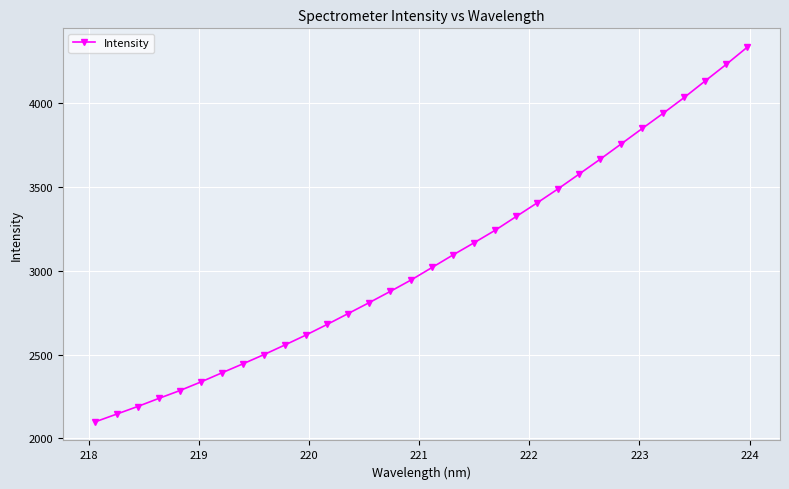

What is the value of the 18th point from the left?

3095.8